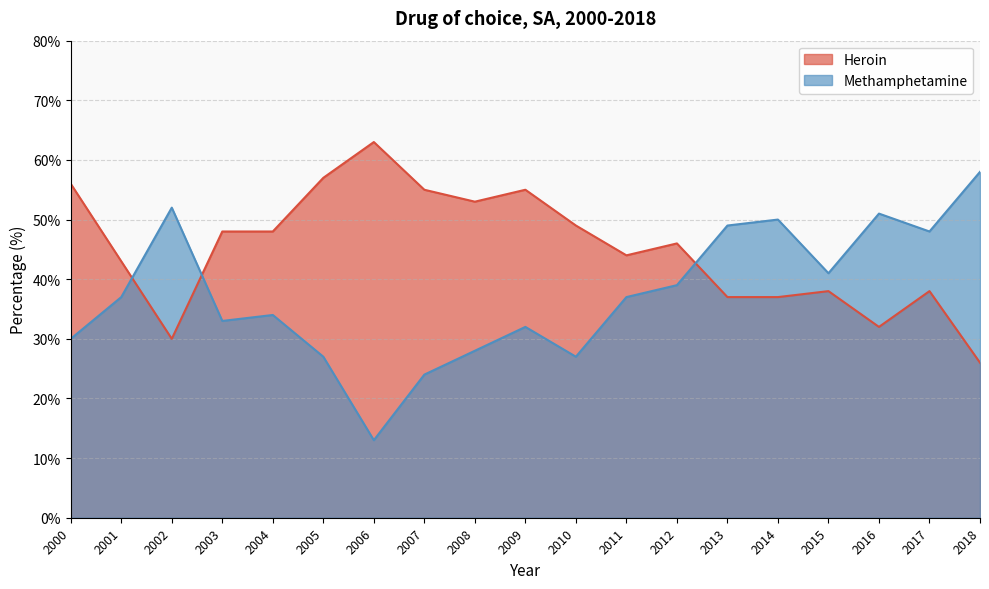

What is the minimum value for Methamphetamine?

13